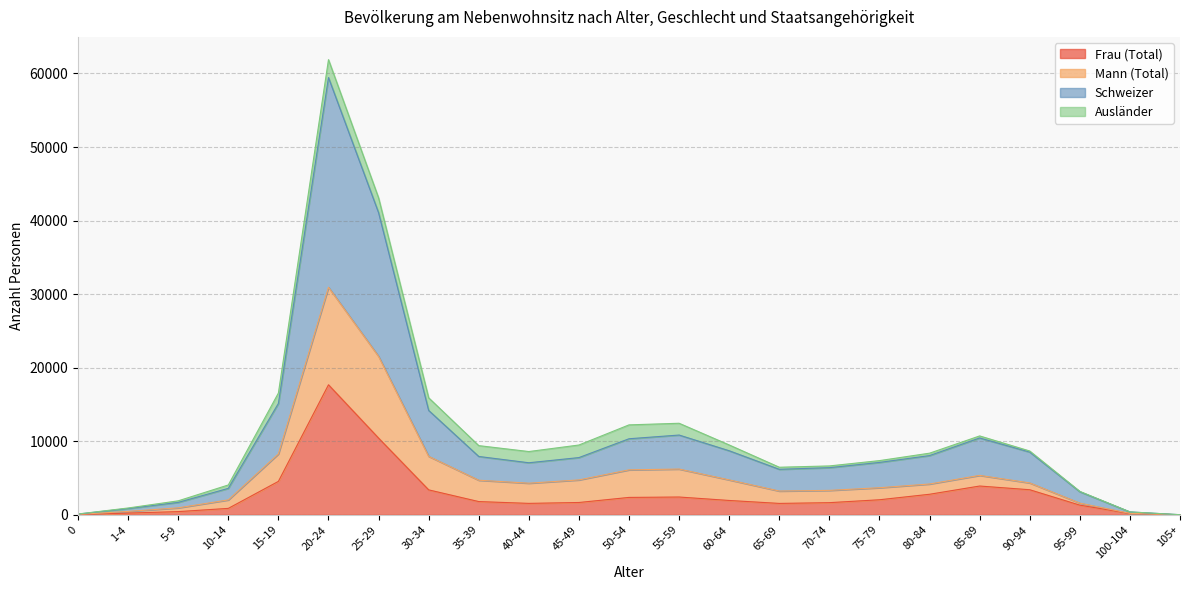

Which category has the lowest value across all series?

105+